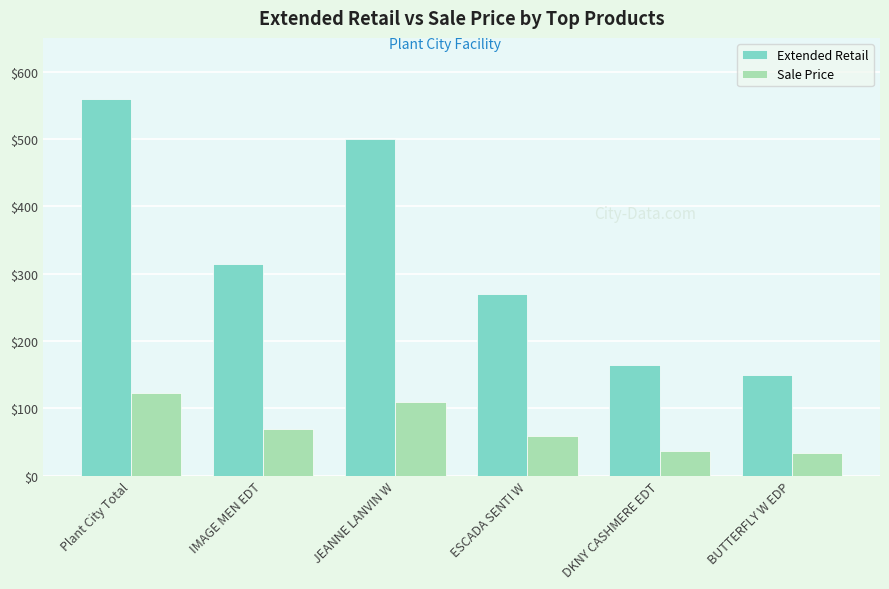

What is the total value across all series at JEANNE LANVIN W?

609.9